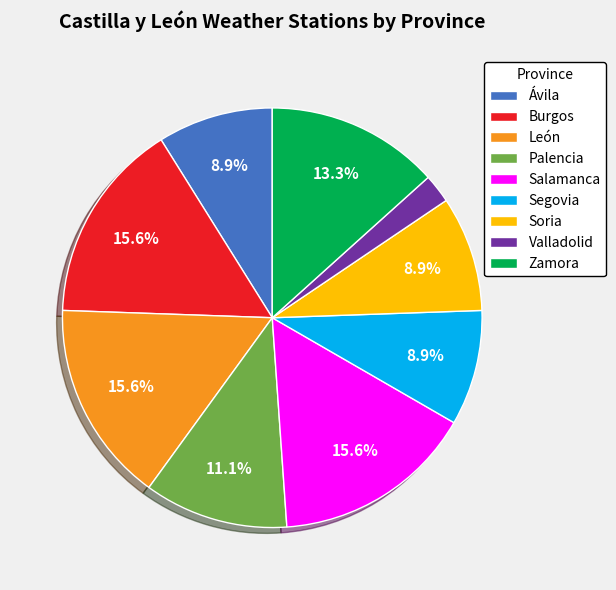

What portion of the pie excludes Burgos?

84.4%